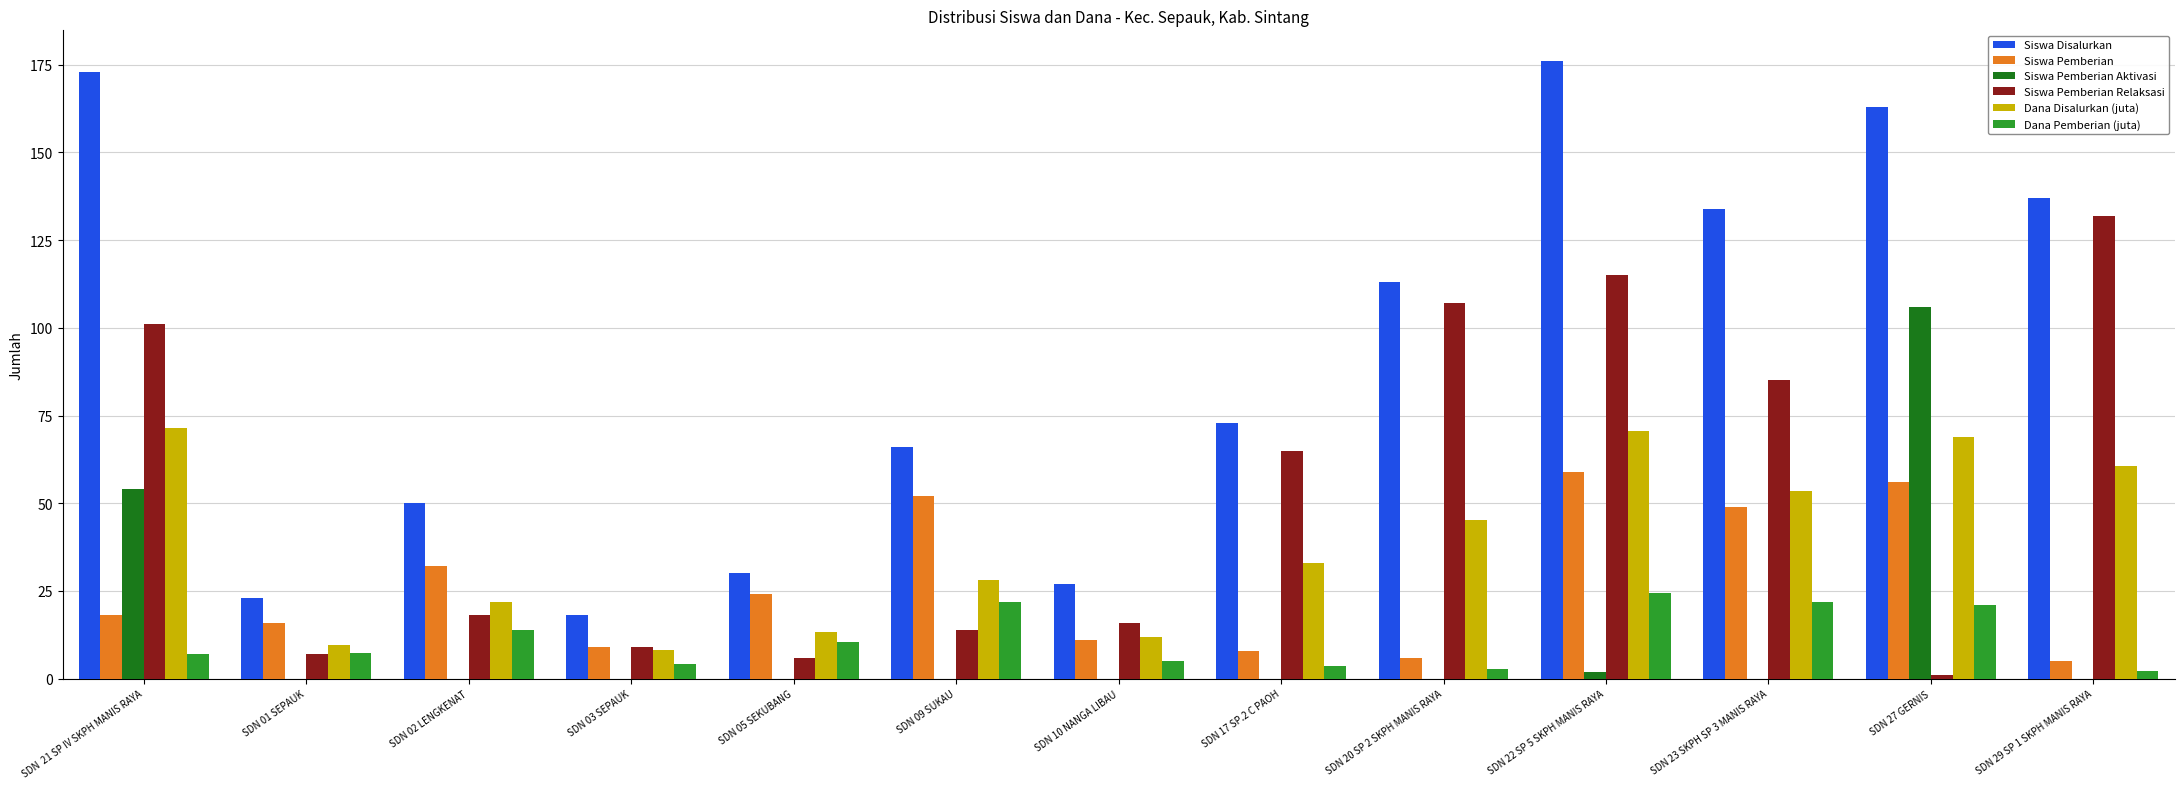

What is the highest value of the Dana Pemberian (juta) series?

24.5